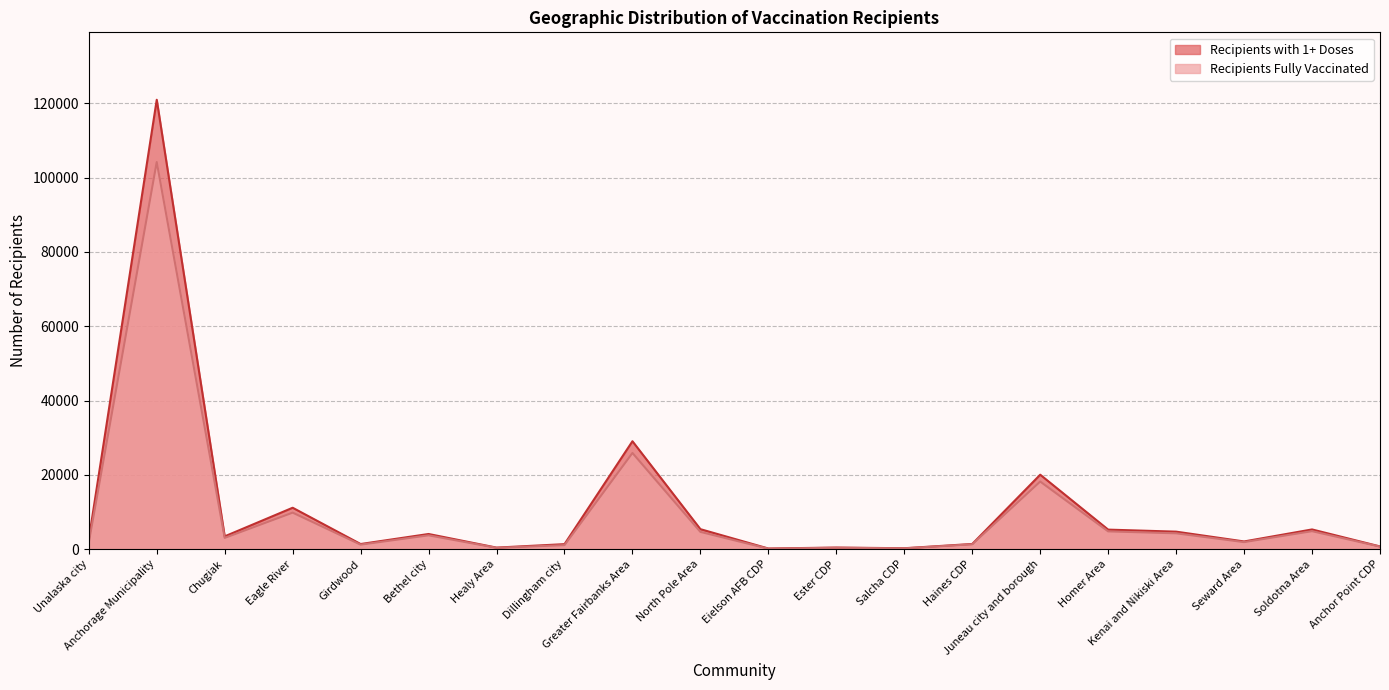

What is the difference between the second highest and second lowest values in the Recipients with 1+ Doses series?

28773